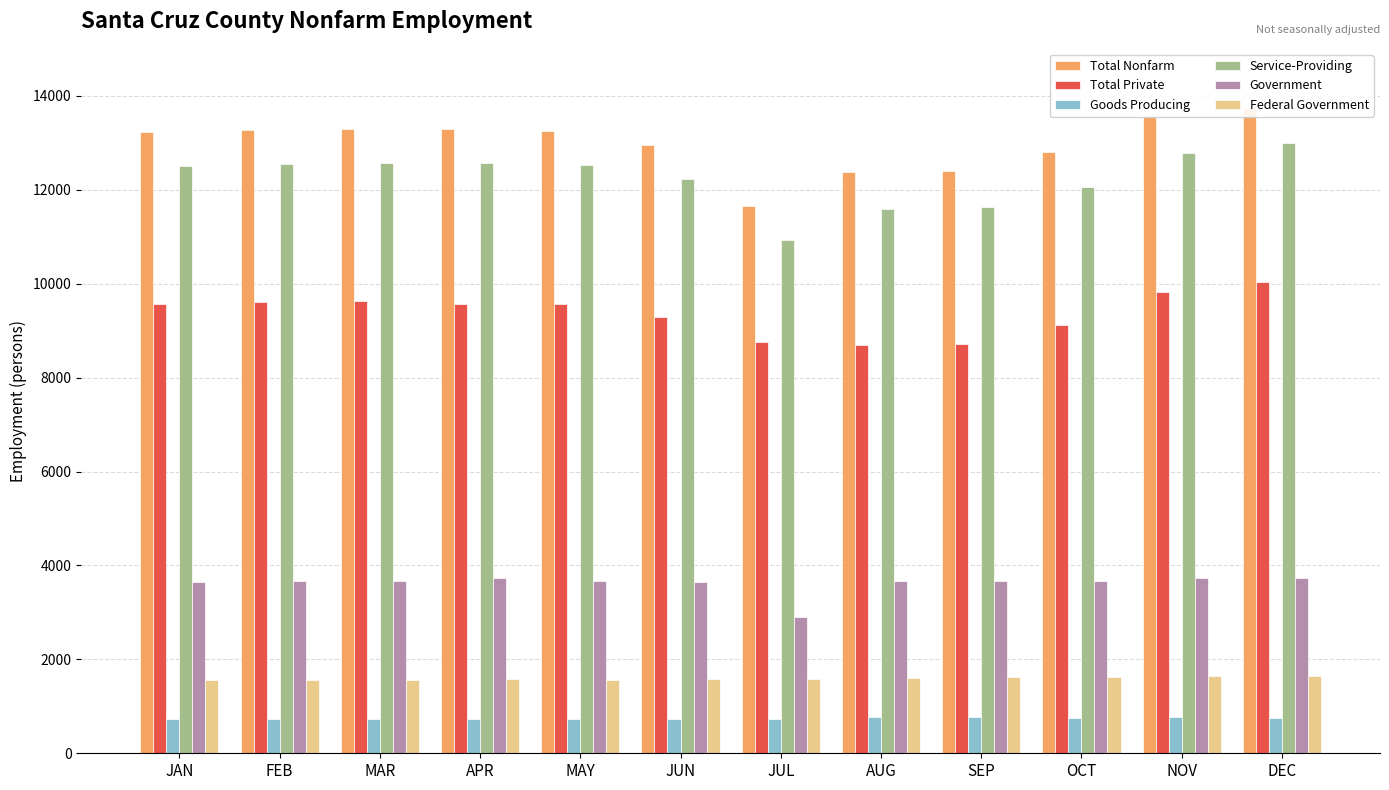

Which series has the widest spread of values?

Total Nonfarm